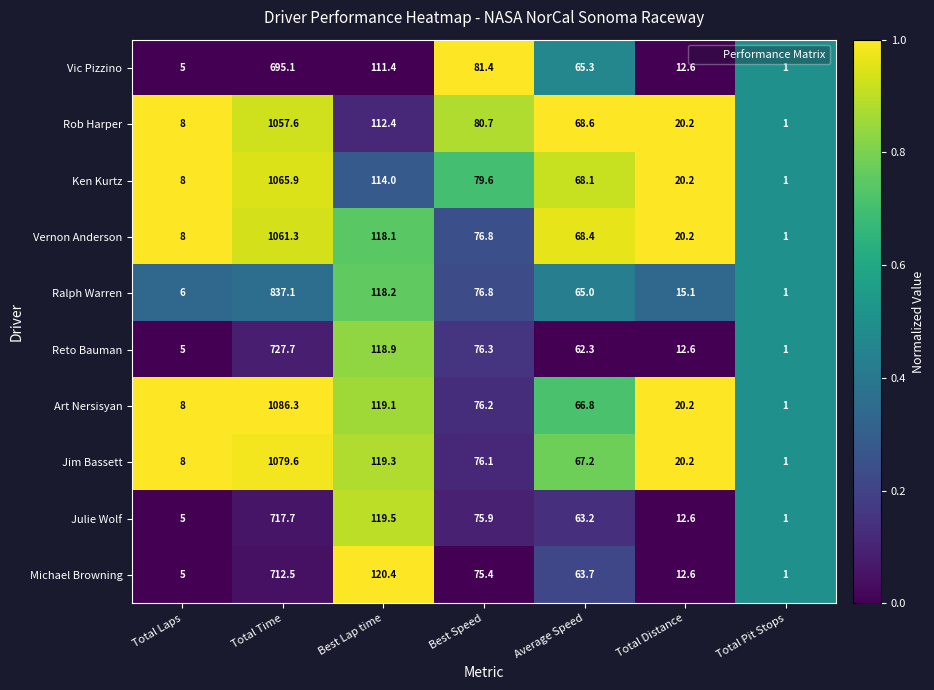

Which category has the highest value across all series?

Total Time